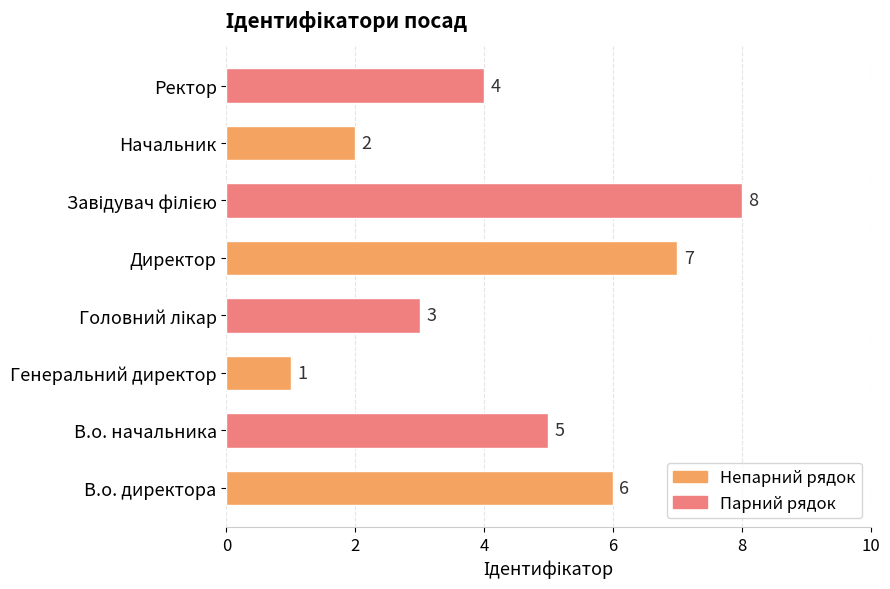

How many distinct data groups are displayed?

1